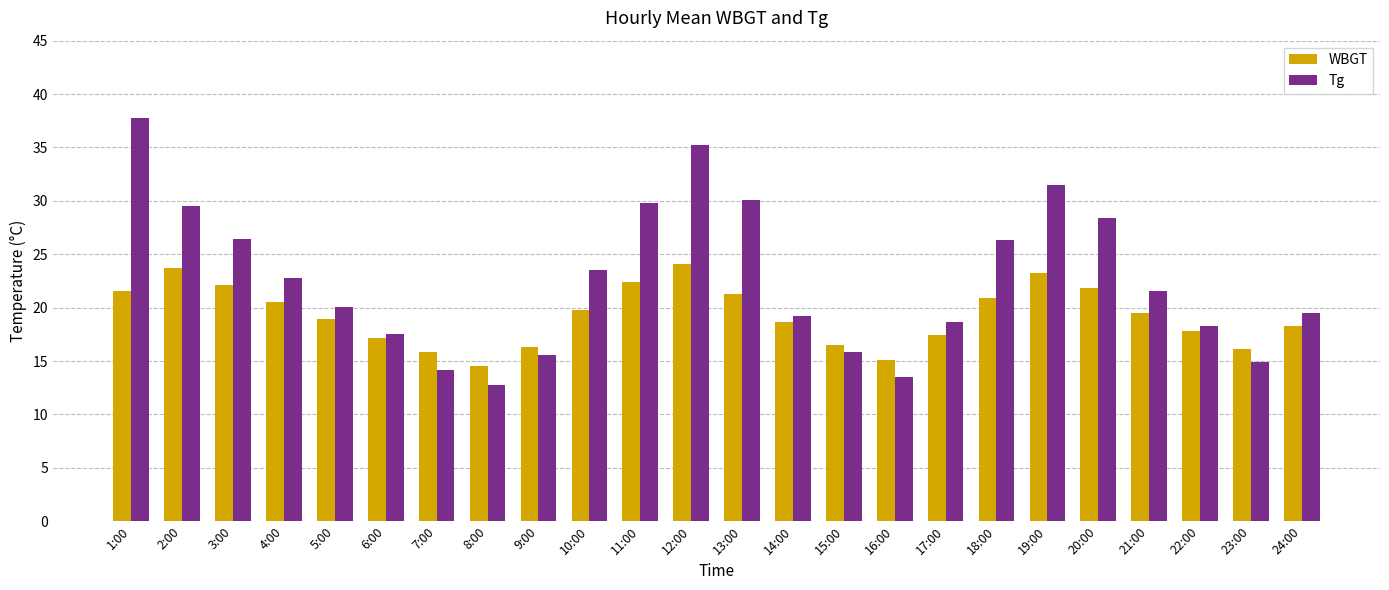

The WBGT series shows 16.3 at 9:00. True or false?

True